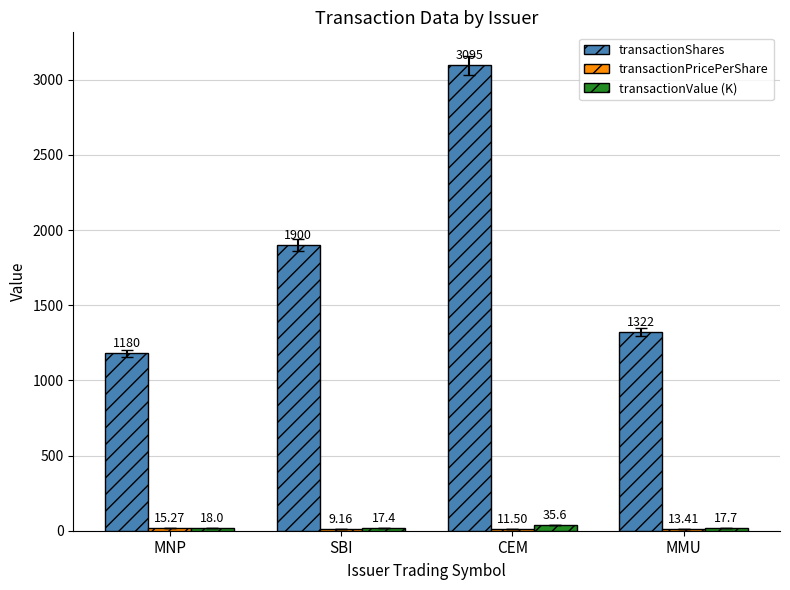

At which category does the chart reach its peak across all series?

CEM